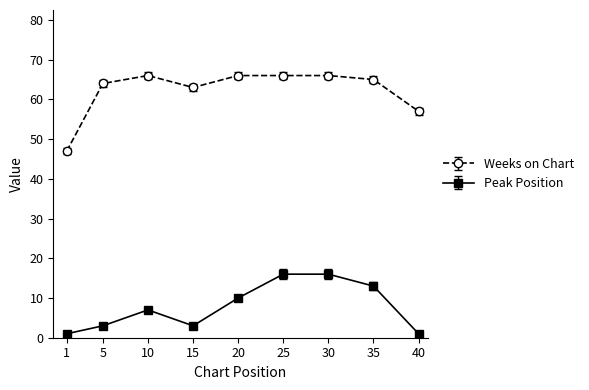

Rank the series by their average value, from highest to lowest.

Weeks on Chart, Peak Position